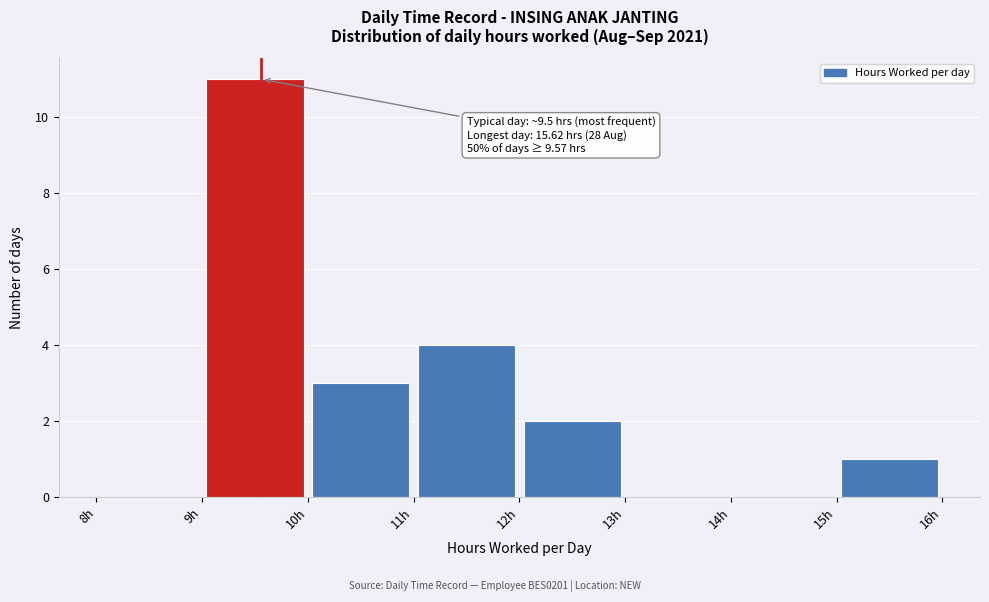

Over which range of the x-axis is the bar tallest?

9 to 10